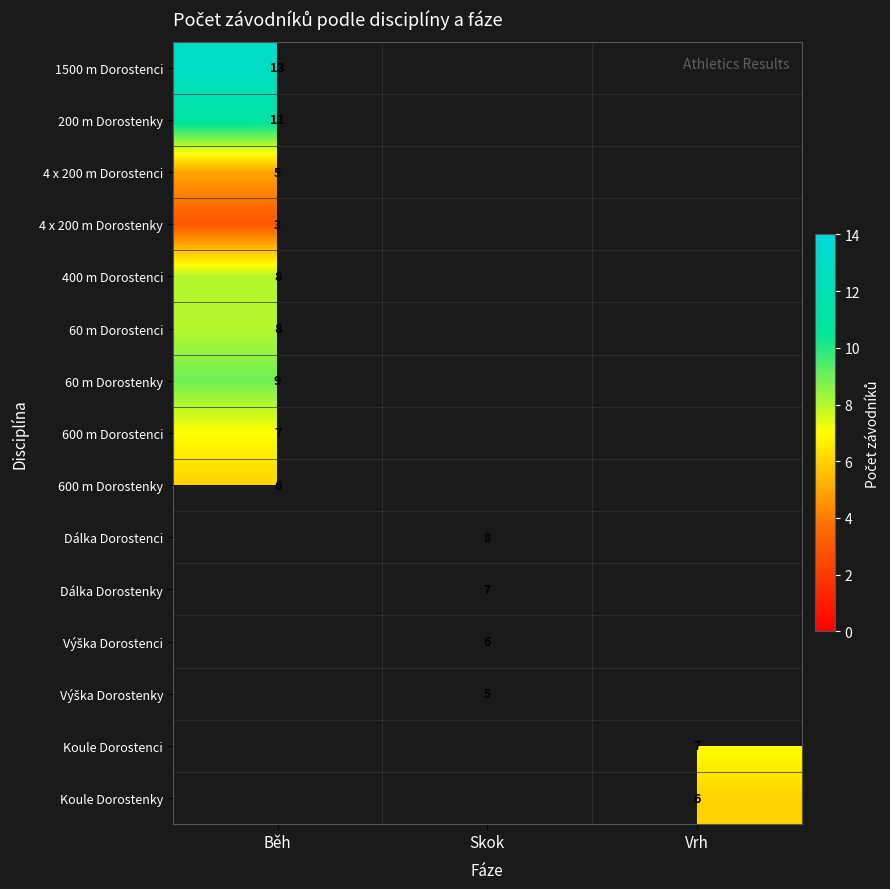

True or false: 200 m Dorostenky has a value of 11 at Běh.

True